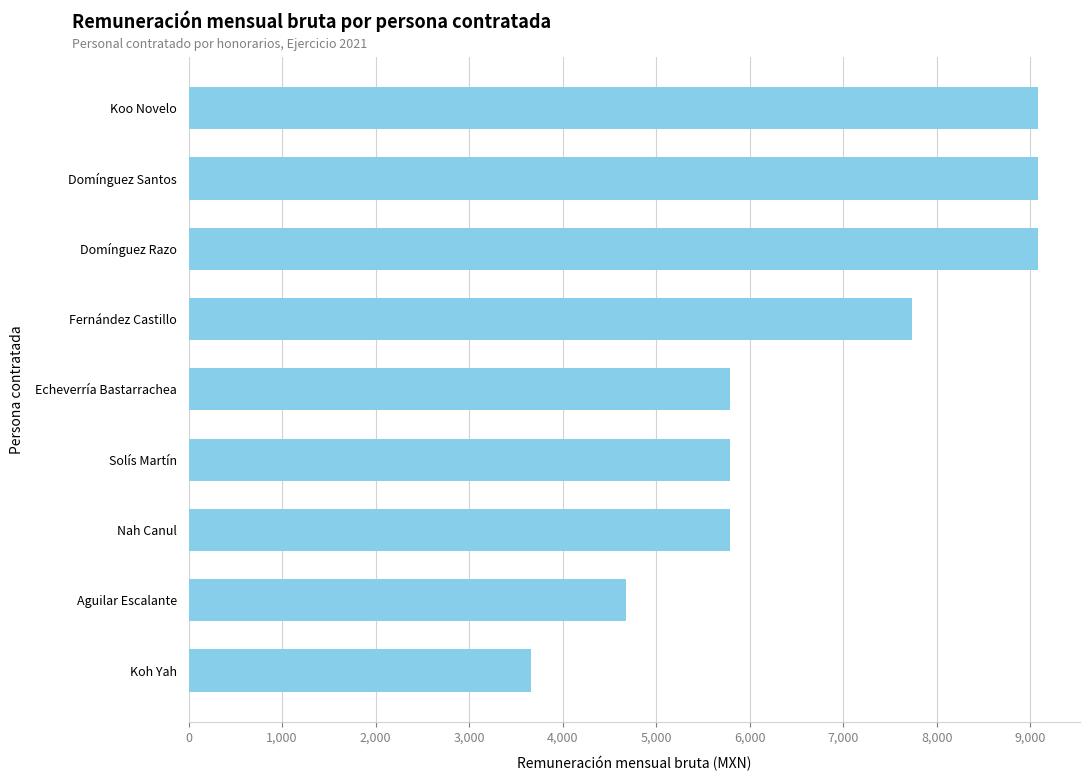

What is the difference between the maximum and minimum values?

5418.9